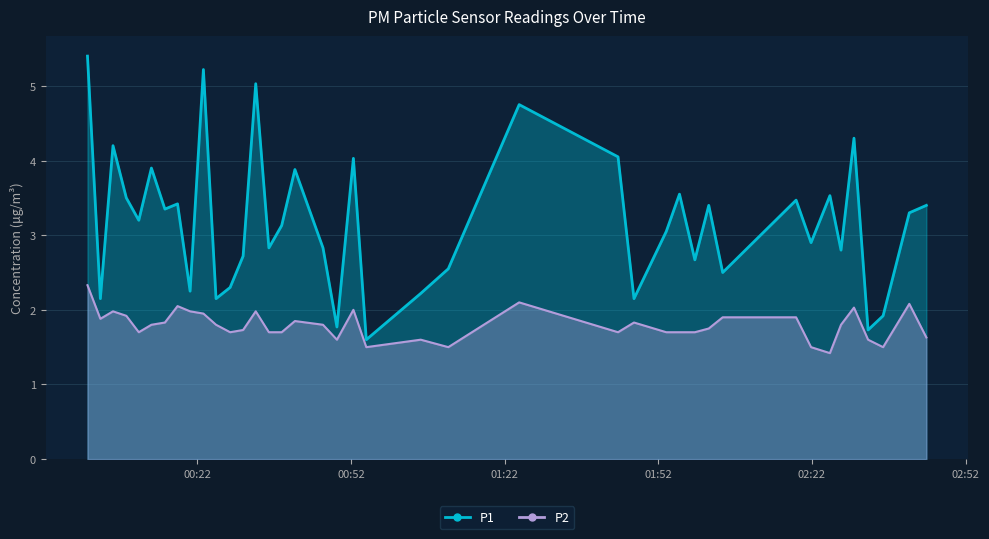

True or false: P2 has more than 2 interior local peaks.

True